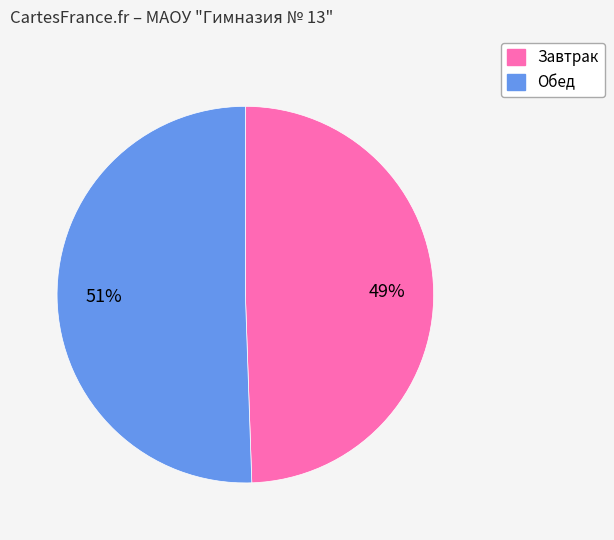

To the nearest percent, what is the average slice percentage?

50%